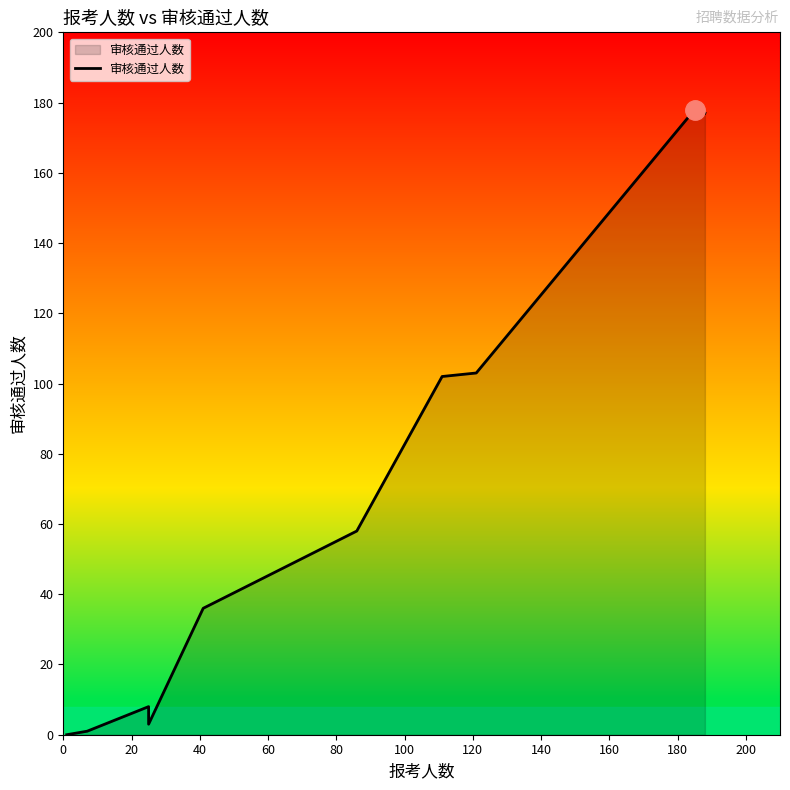

Reading left to right, list all the values displayed in this chart.

0	1	8	3	36	58	102	103	178	177